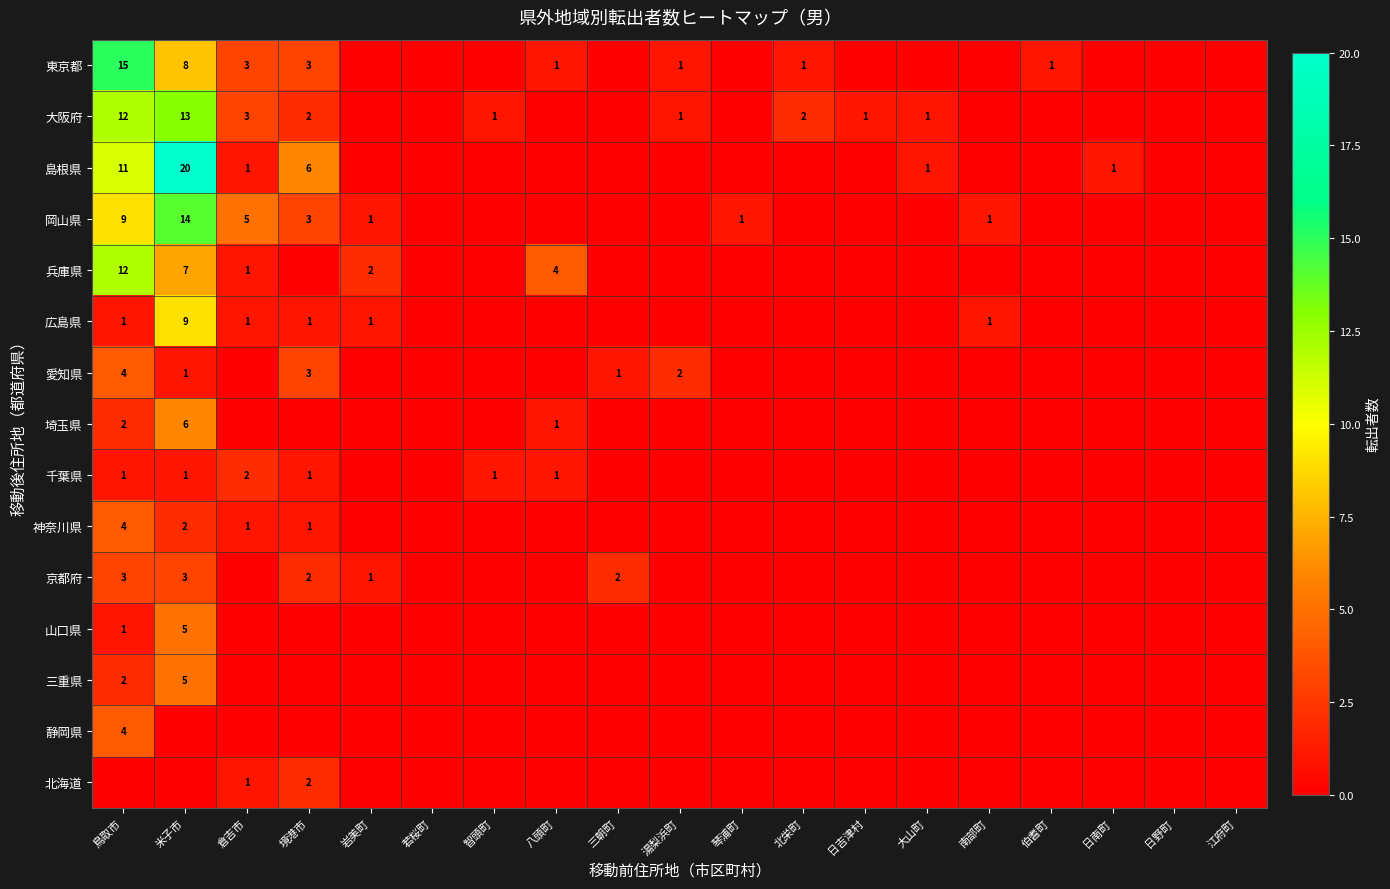

Is the value of 島根県 at 米子市 greater than the value of 東京都 at 境港市?

Yes